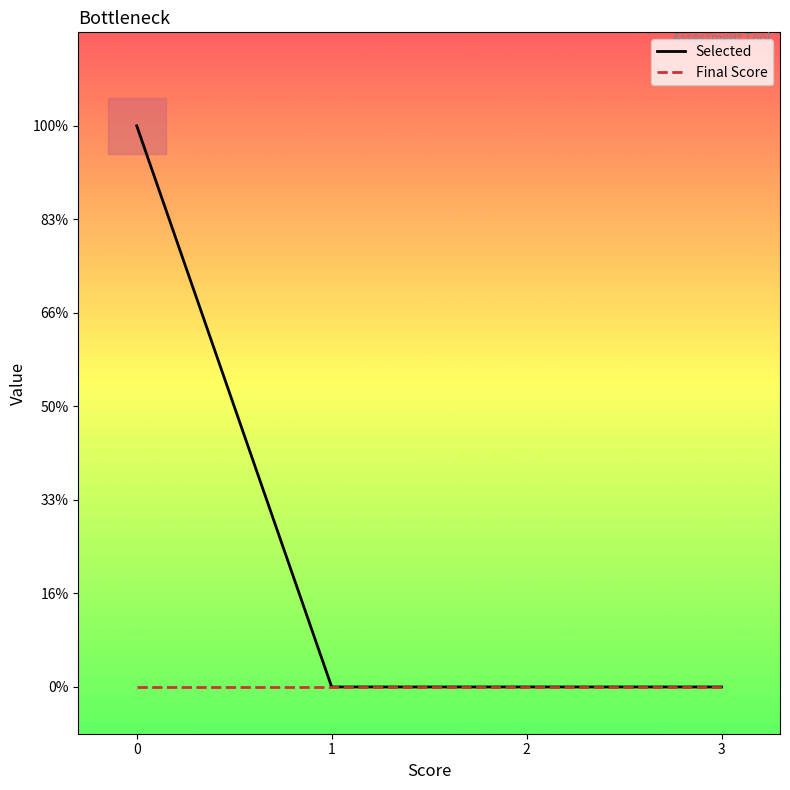

True or false: Selected and Final Score cross at least once.

False